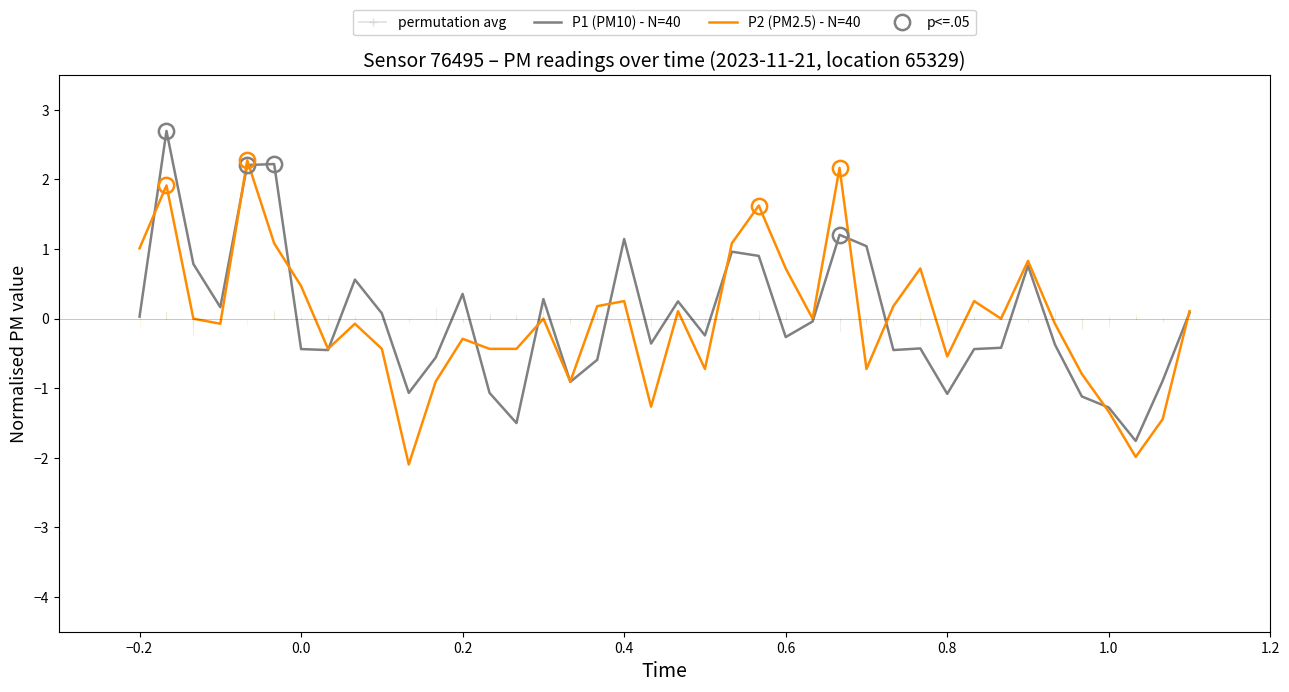

Is it true that P2 (PM2.5) - N=40 equals 0.3 at 0.4?

True